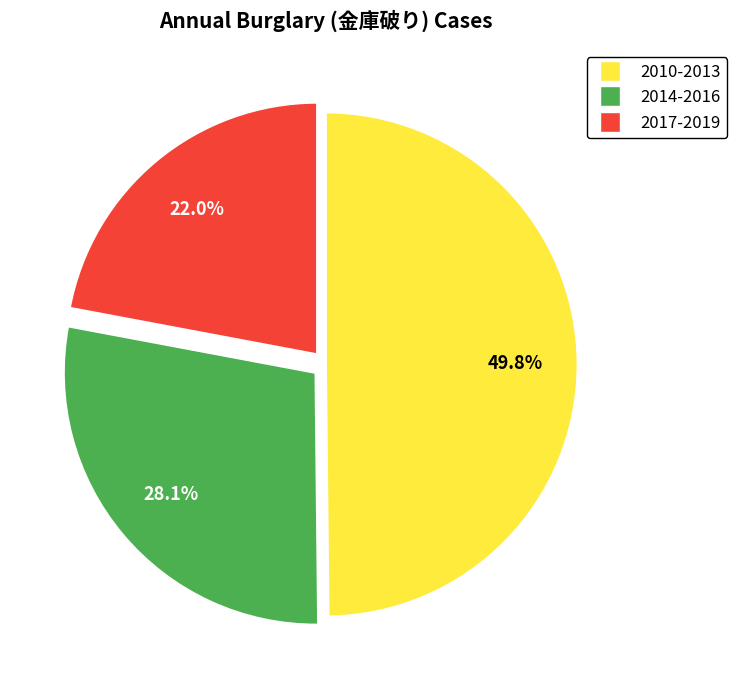

Does any single category account for the majority?

No